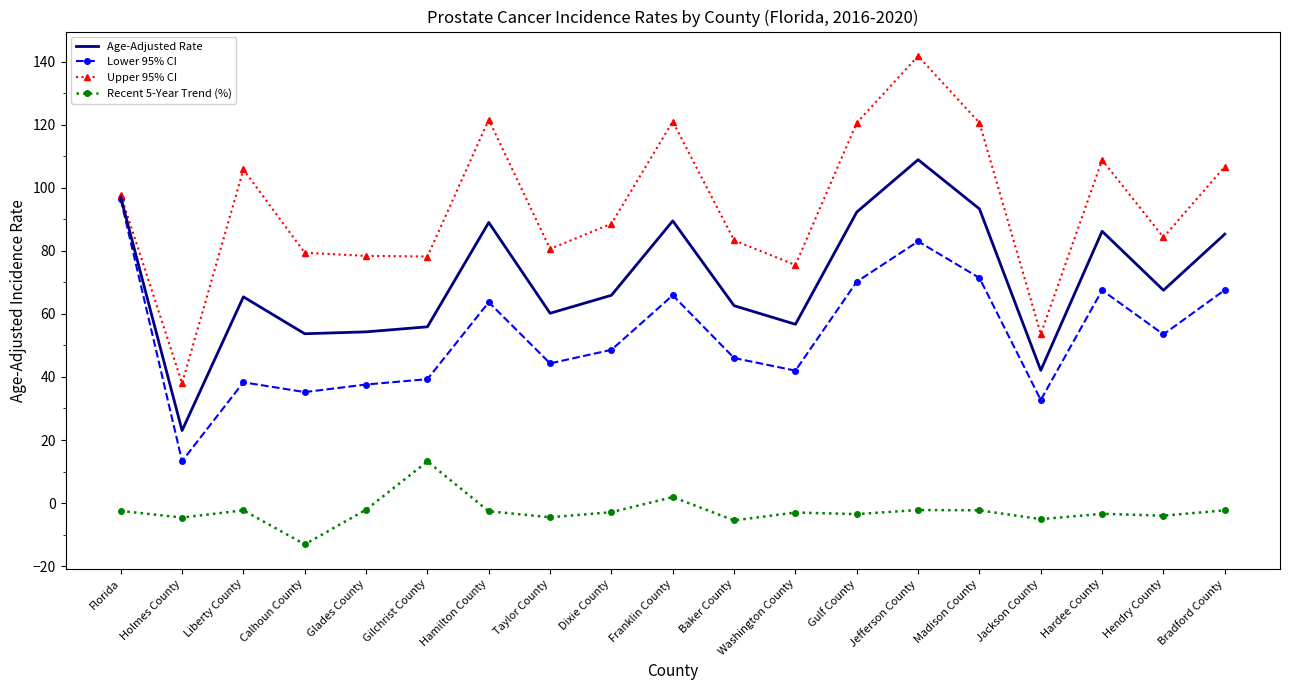

At how many categories does at least one series exceed 82?

12